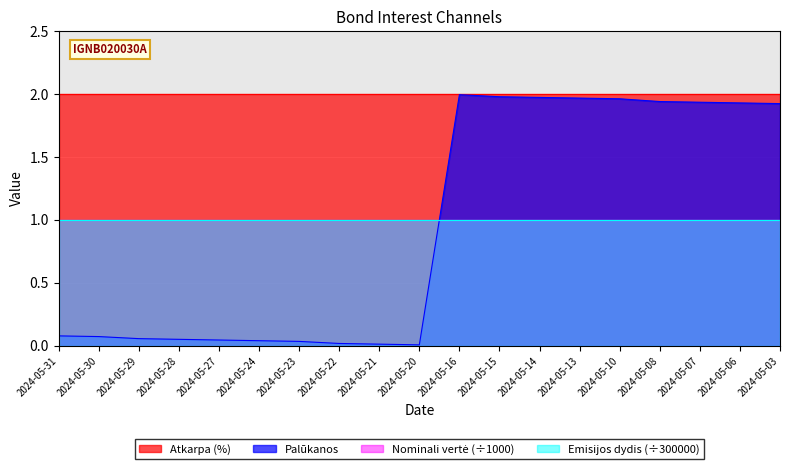

Between which two adjacent categories do Palūkanos and Nominali vertė (÷1000) first intersect?

2024-05-20 and 2024-05-16